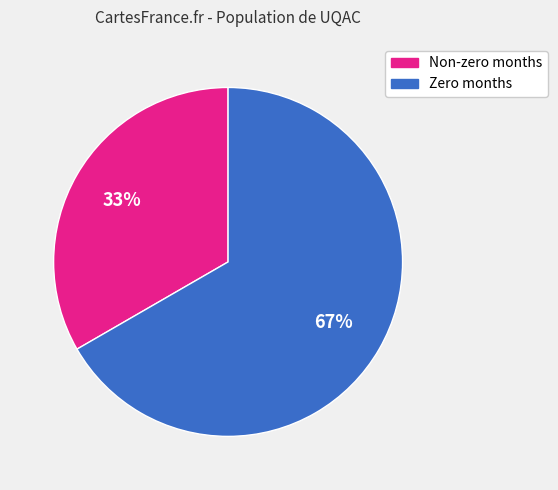

Does any single category account for the majority?

Yes